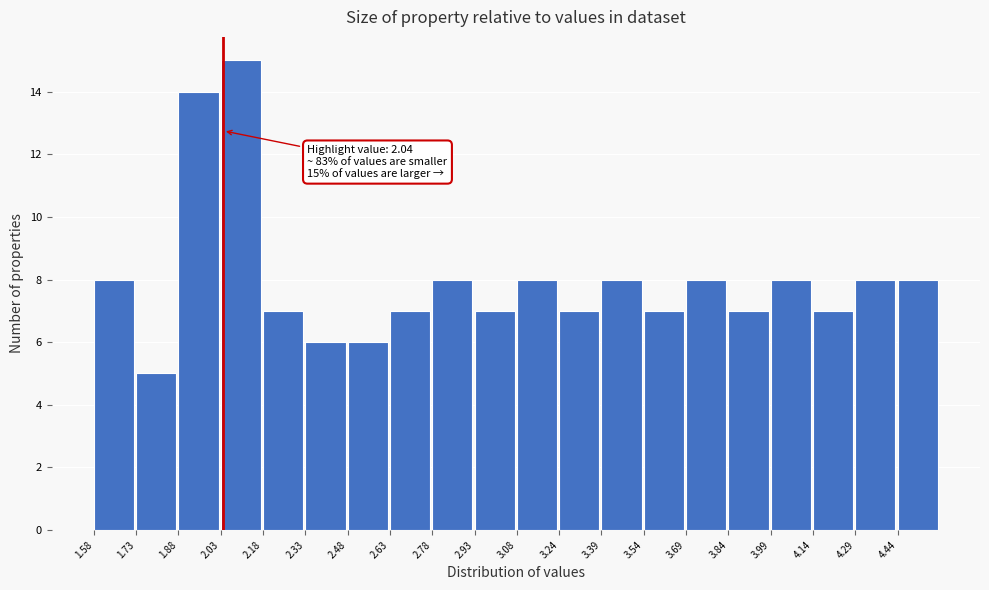

Over which range of the x-axis is the bar tallest?

2.04 to 2.18